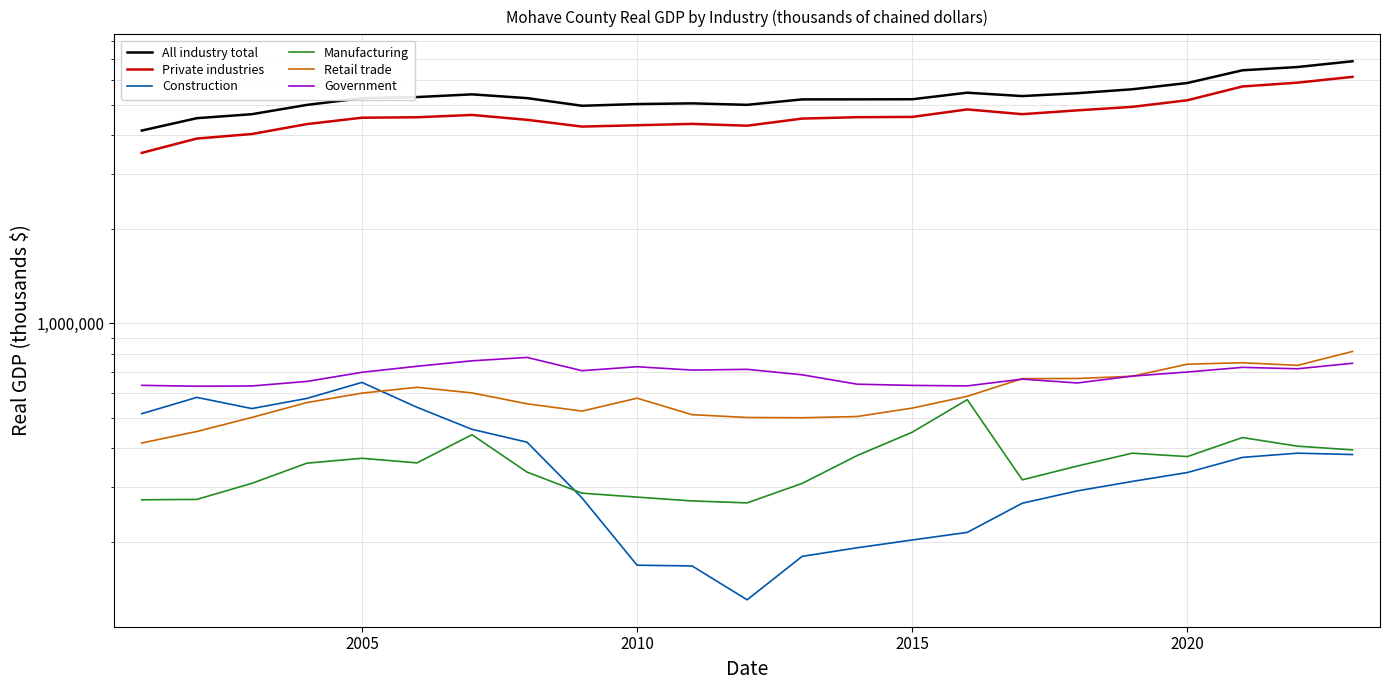

True or false: Private industries and All industry total cross at least once.

False